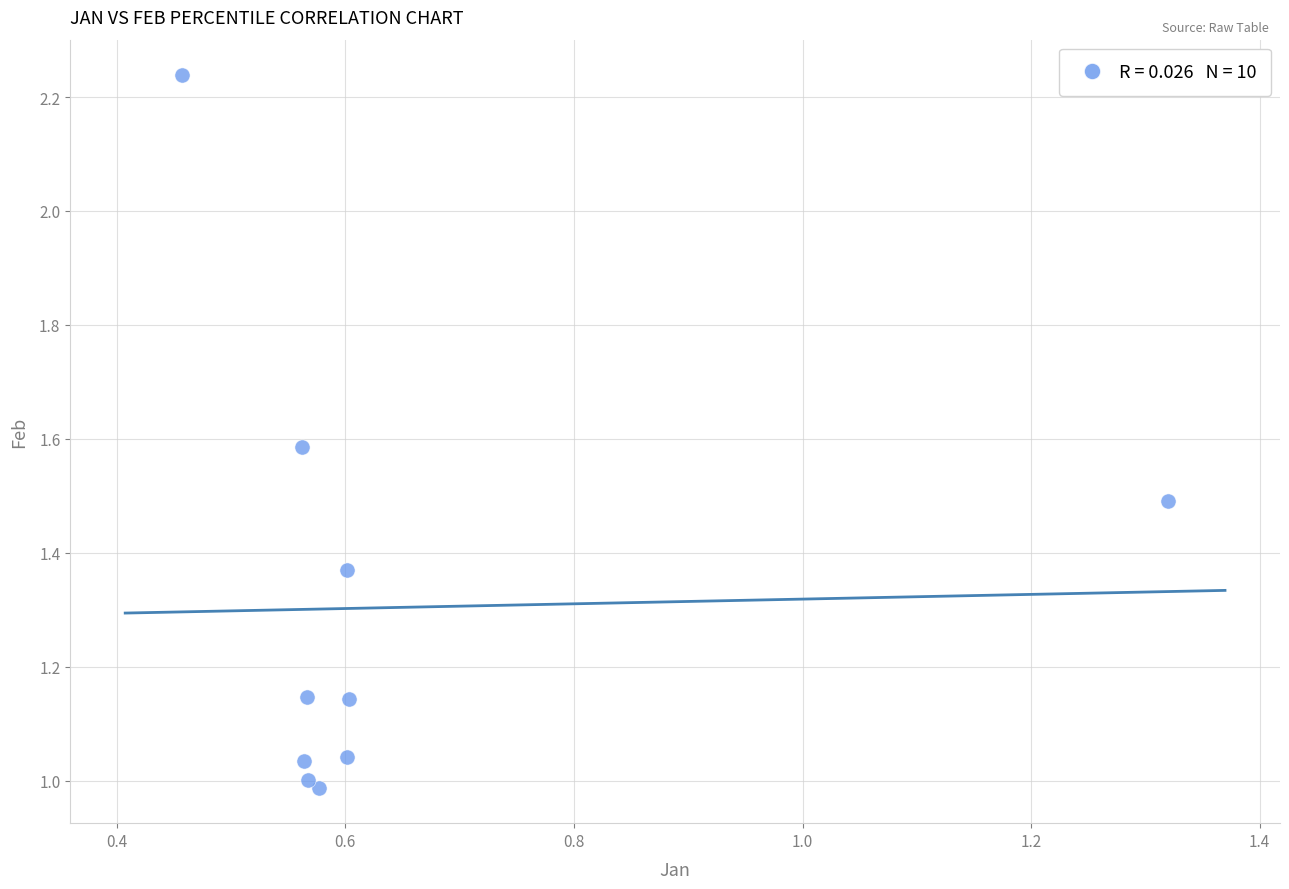

What is the range of X values (max minus min)?

0.9